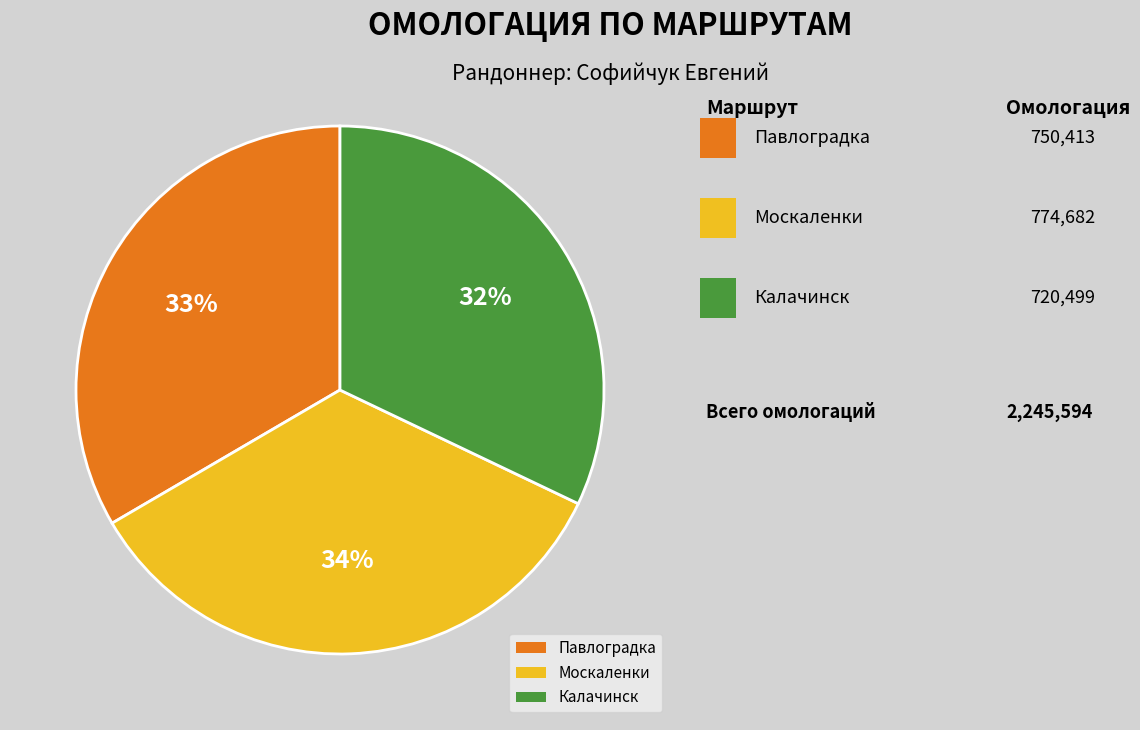

To the nearest percent, what portion does Москаленки represent?

34%